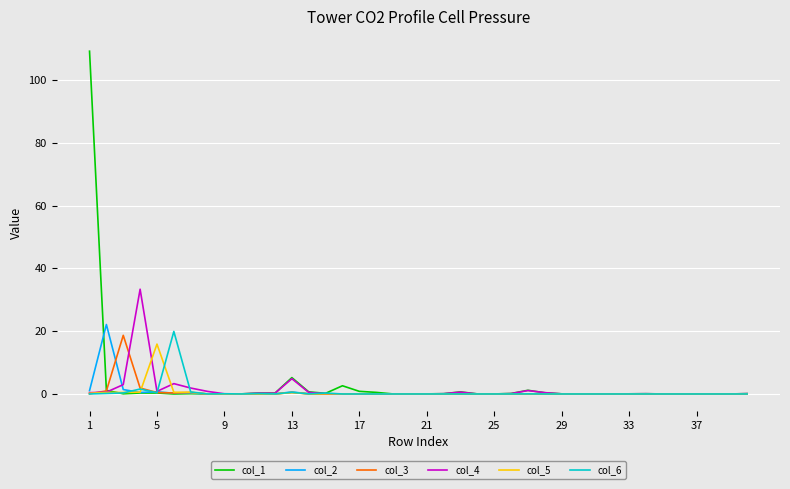

What is the highest value of the col_5 series?

15.9